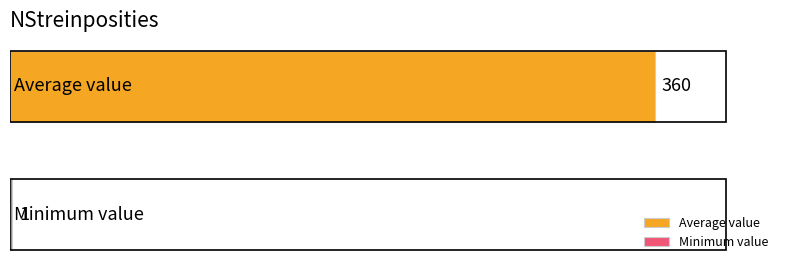

What is the maximum value shown in the chart?

360